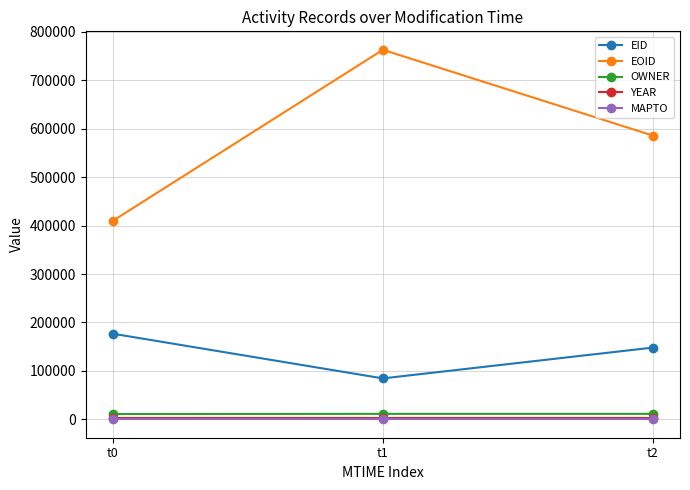

The value of EID at t2 is 42732. True or false?

False